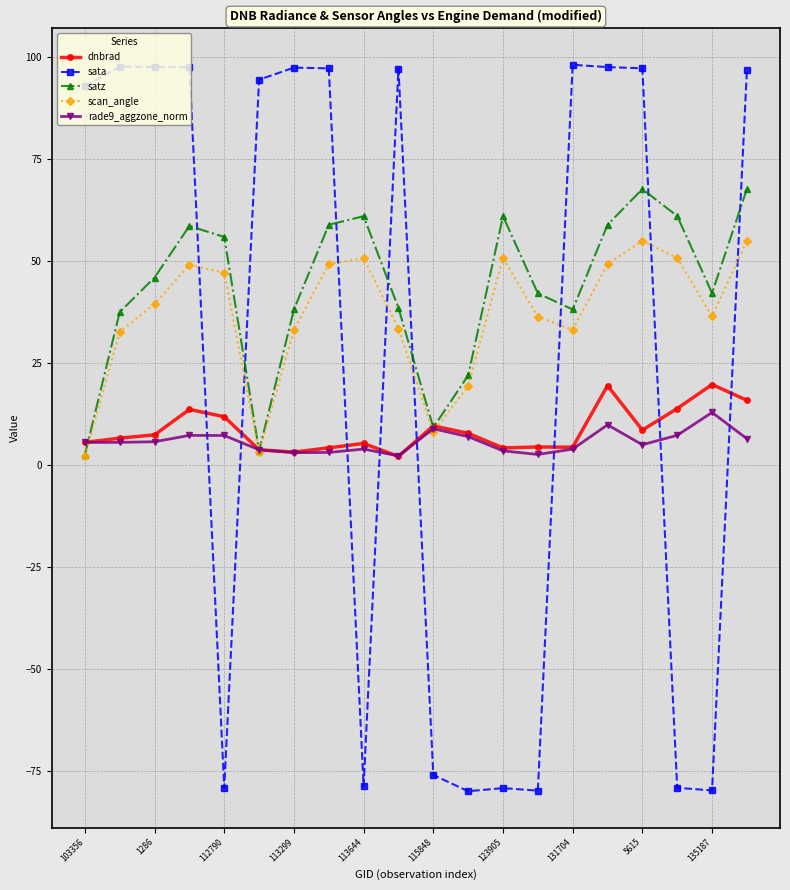

Does the chart display data point markers on the line(s)?

Yes